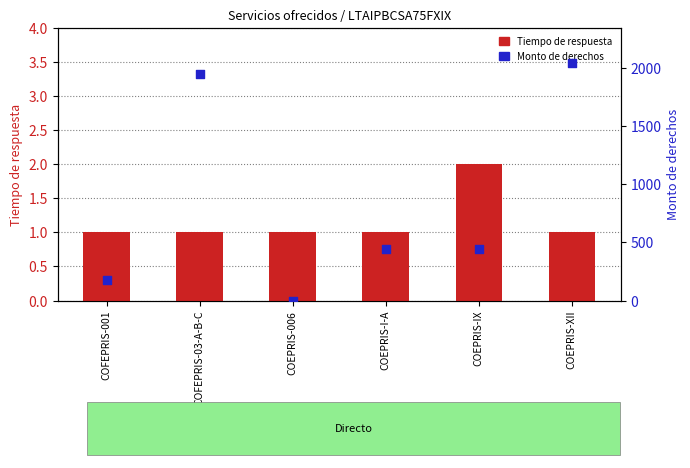

At how many categories does at least one series exceed 797?

2